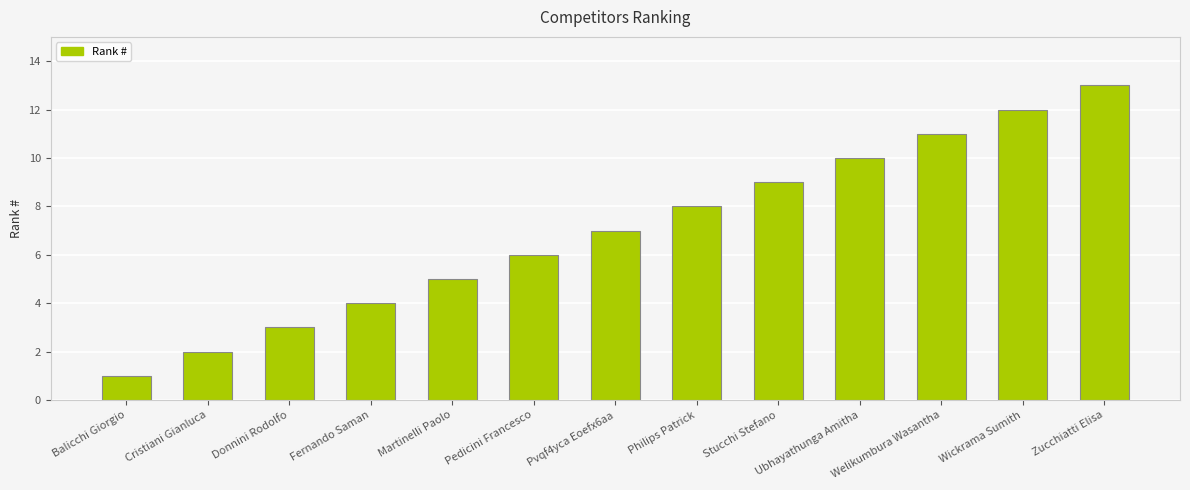

What is the approximate value at Welikumbura Wasantha?

11